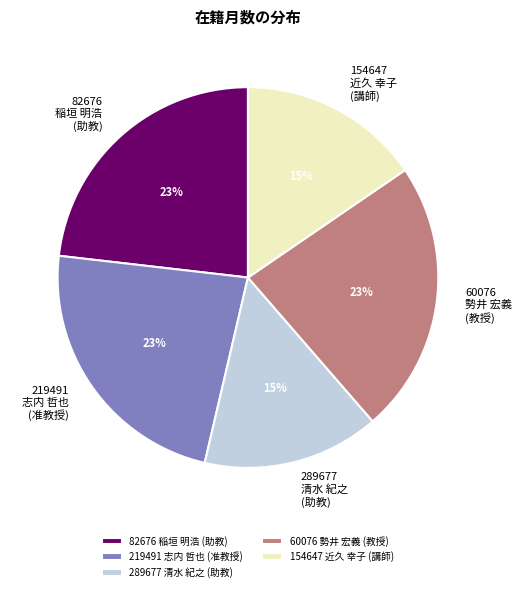

To the nearest percent, what portion does 82676 稲垣 明浩 (助教) represent?

23%